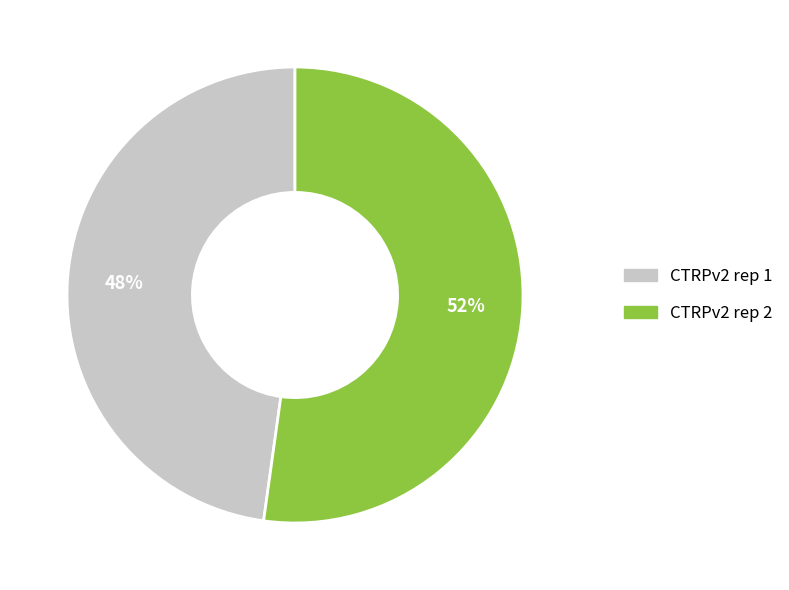

How many slices are in this pie chart?

2